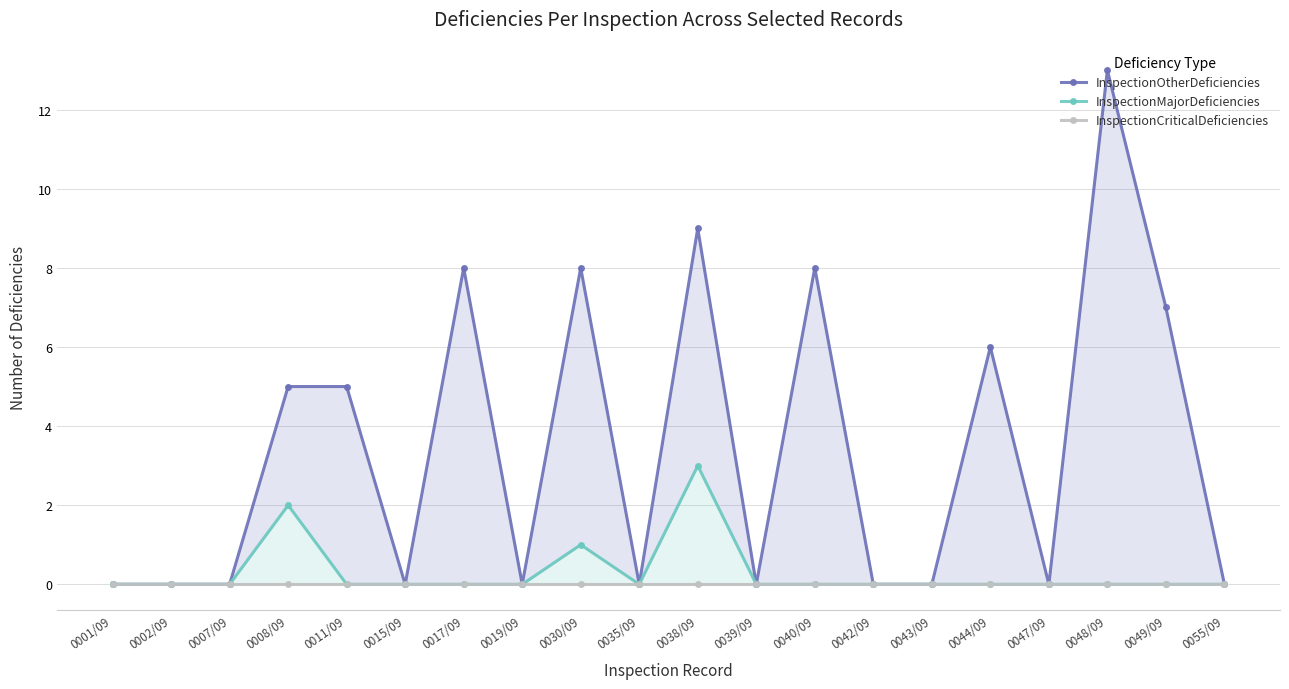

What position from the right is 0001/09?

20